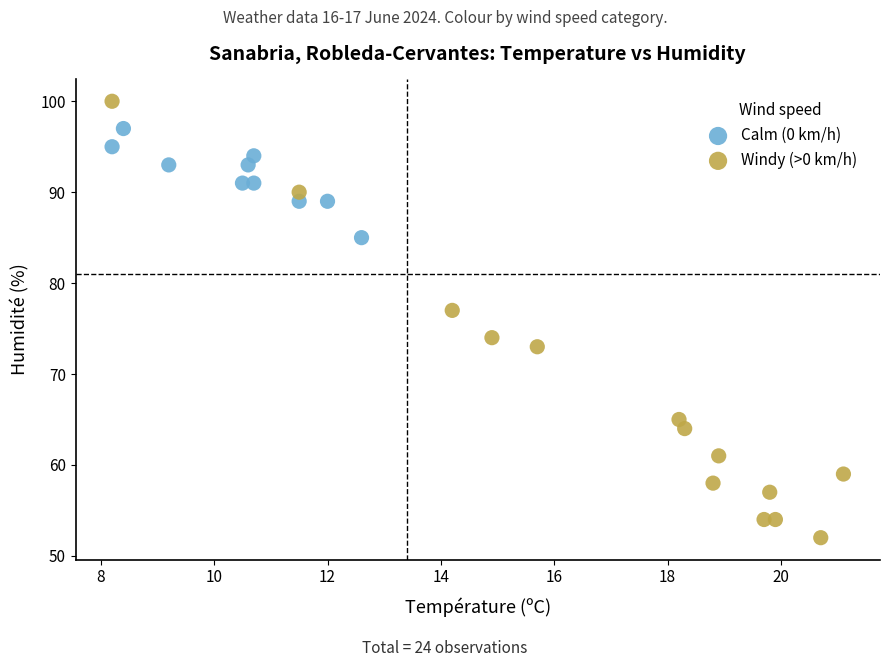

Which series has the largest Y range (max minus min)?

Windy (>0 km/h)